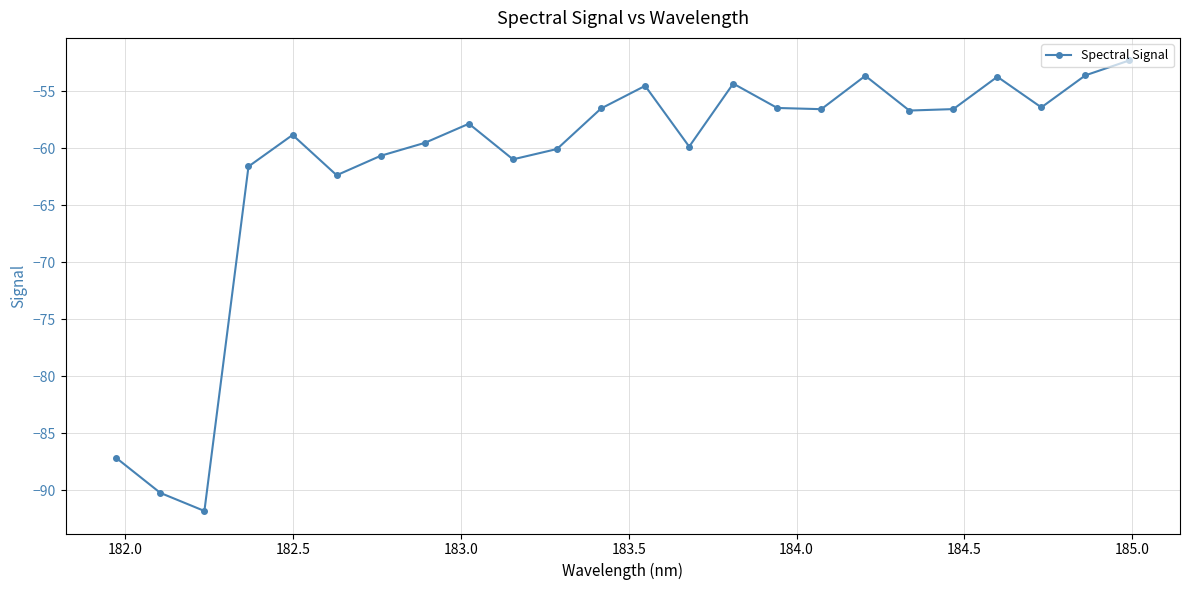

How many interior local valleys (lower than both neighbors) does the data have?

7